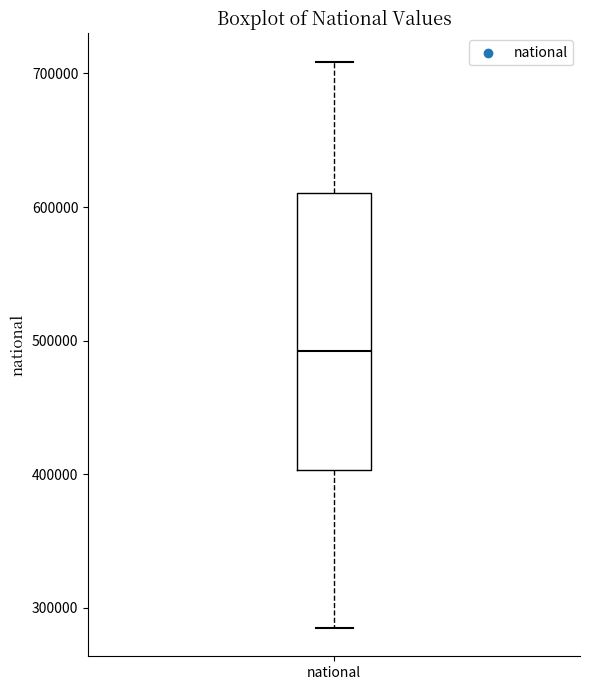

Read this box plot against the y-axis: the position of the median line, the range covered by the box, and the ends of both whiskers. The values are not printed on the chart, so give them approximately, as read against the axis.

median 490000, box 400000 to 610000, whiskers 280000 to 710000